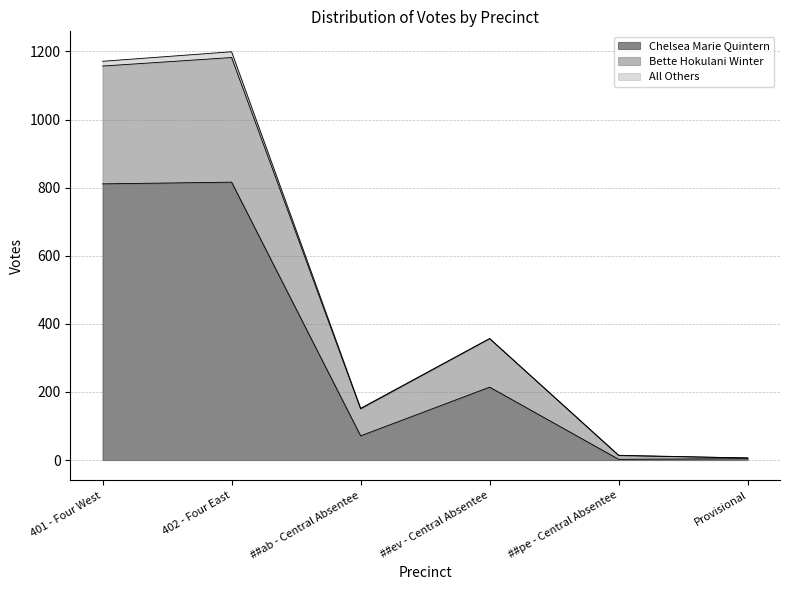

What are all the series names shown in the legend?

Chelsea Marie Quintern, Bette Hokulani Winter, All Others